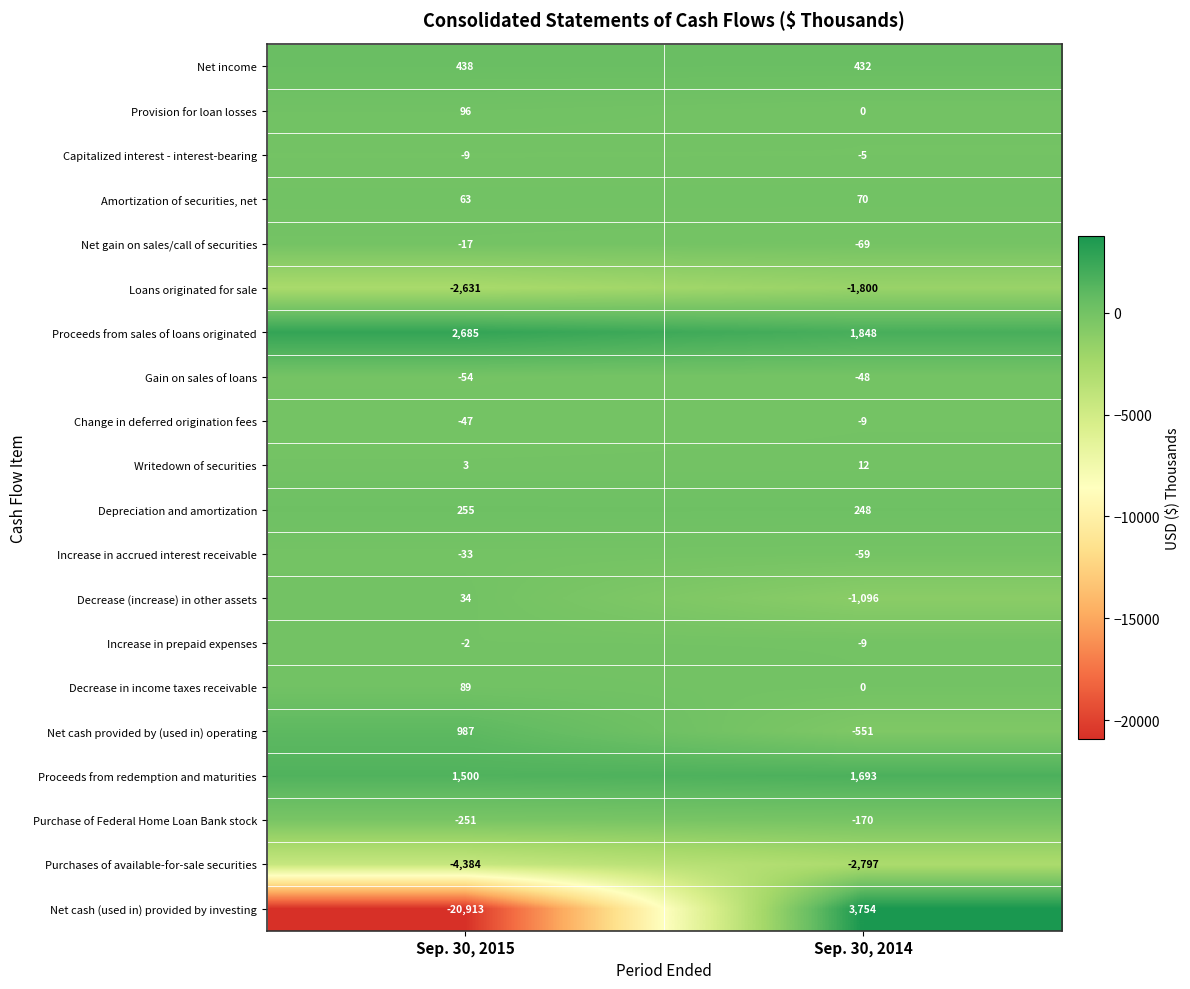

Which label corresponds to the largest value in the chart?

Sep. 30, 2014